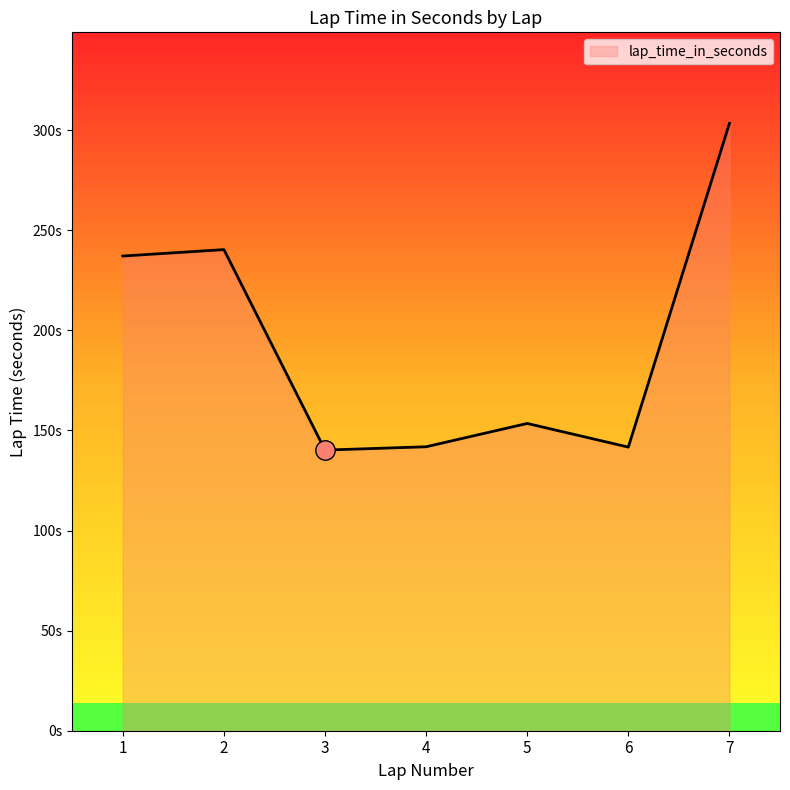

Which label corresponds to the smallest value in the chart?

3